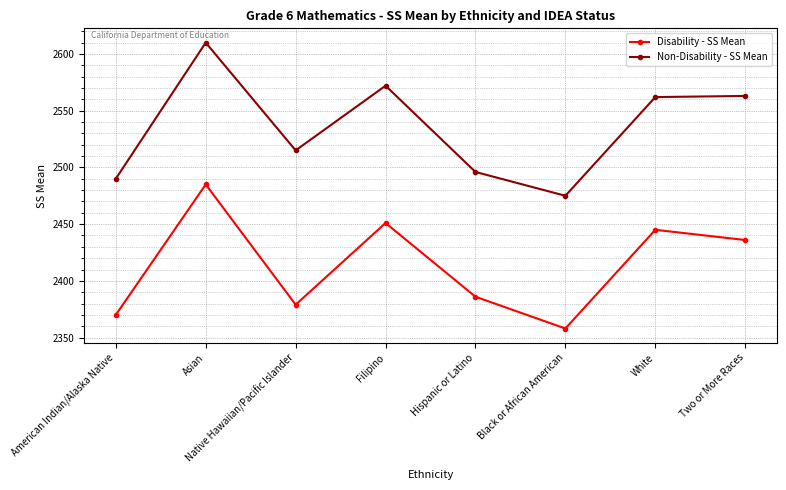

Is it true that Disability - SS Mean equals 2451 at Filipino?

True